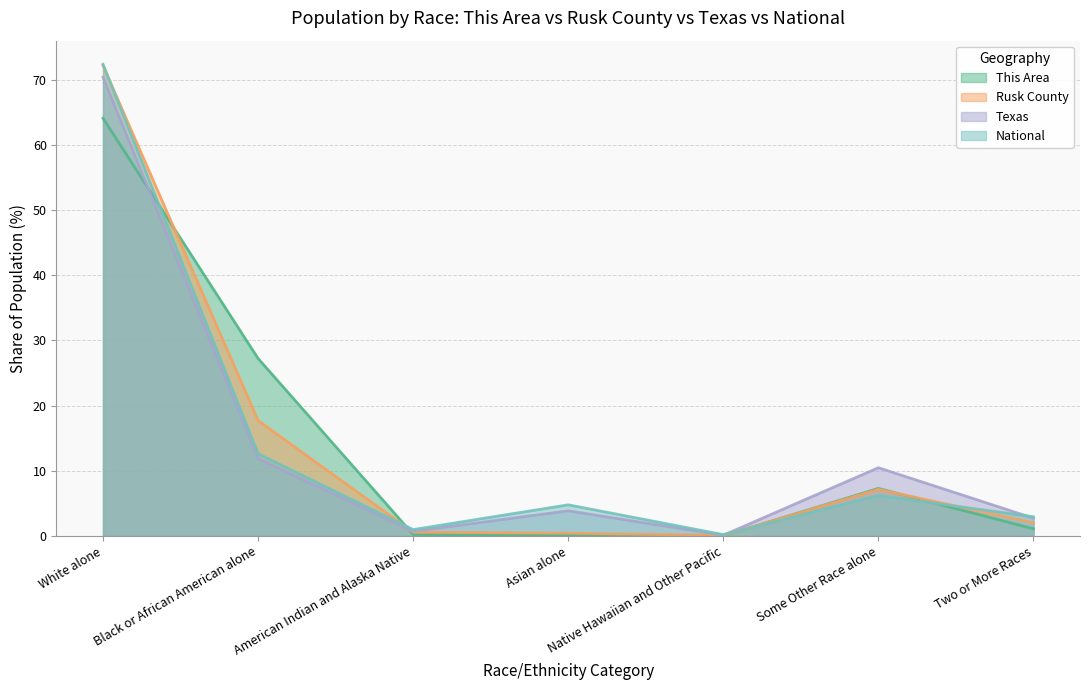

How many interior local valleys does the National series have?

2